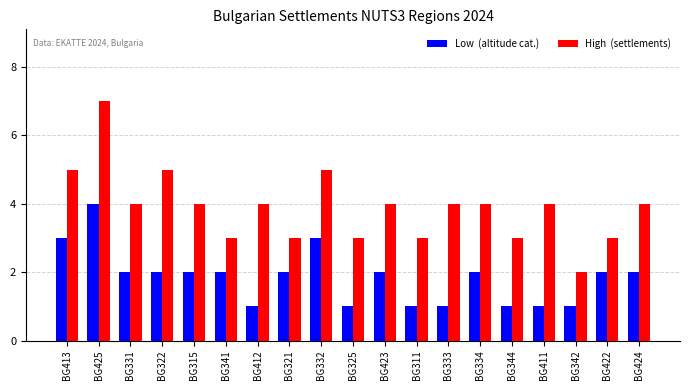

Which category has the highest value across all series?

BG425